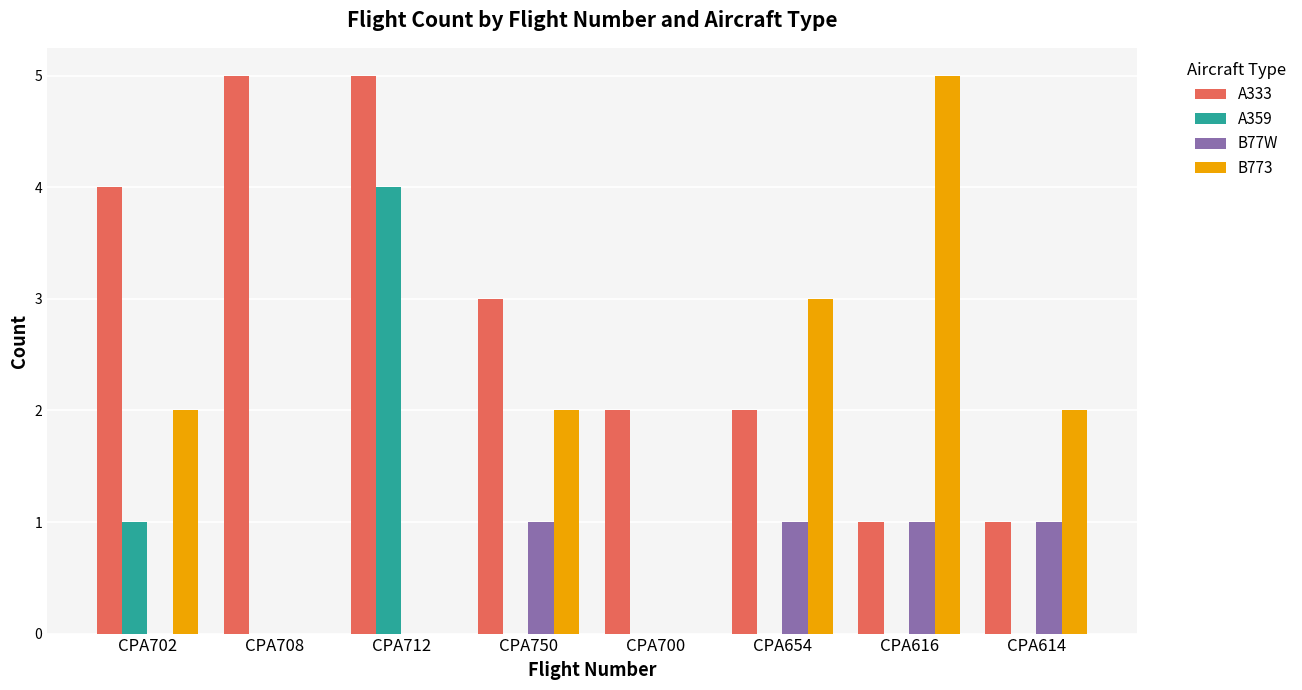

Which category has the highest value in the A359 series?

CPA712